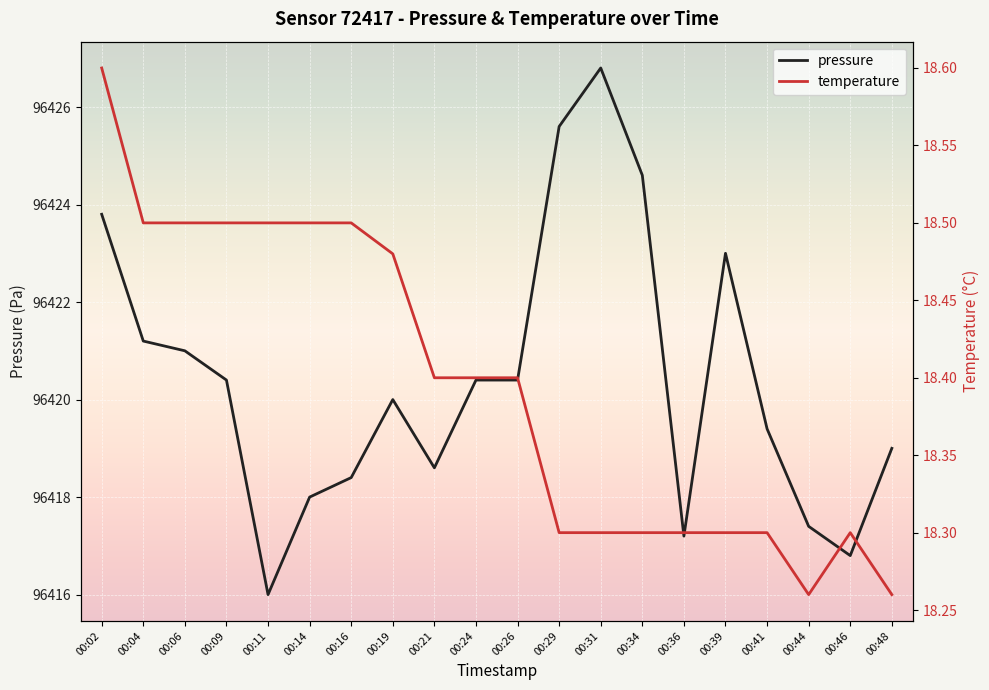

What value does the temperature series have at 00:34?

18.3